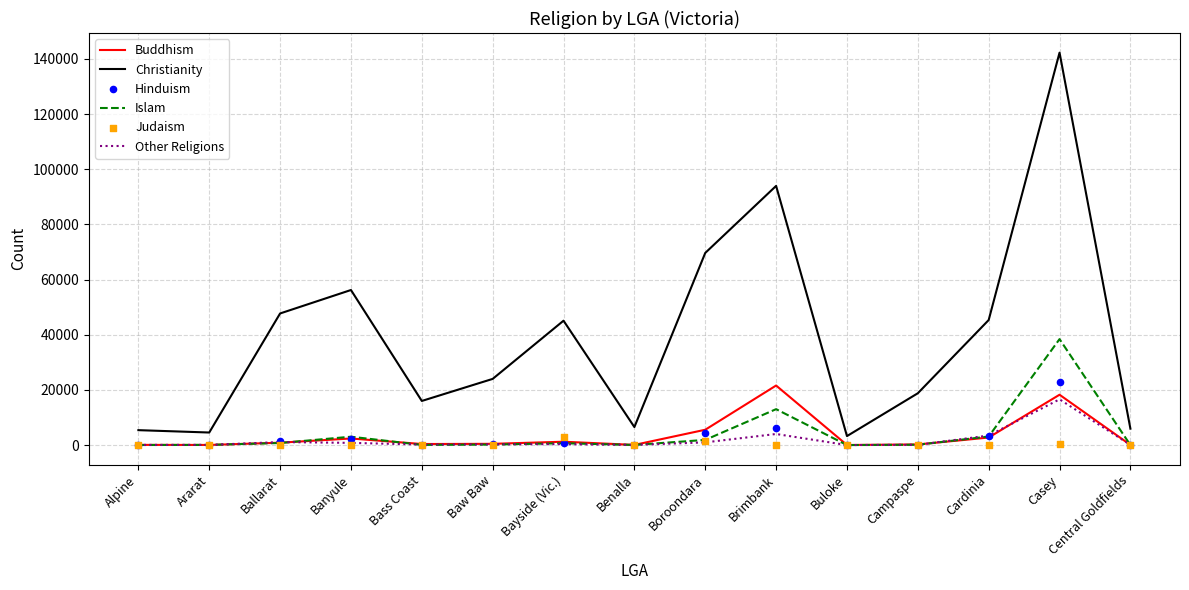

What is the total value across all series at Bayside (Vic.)?

51060